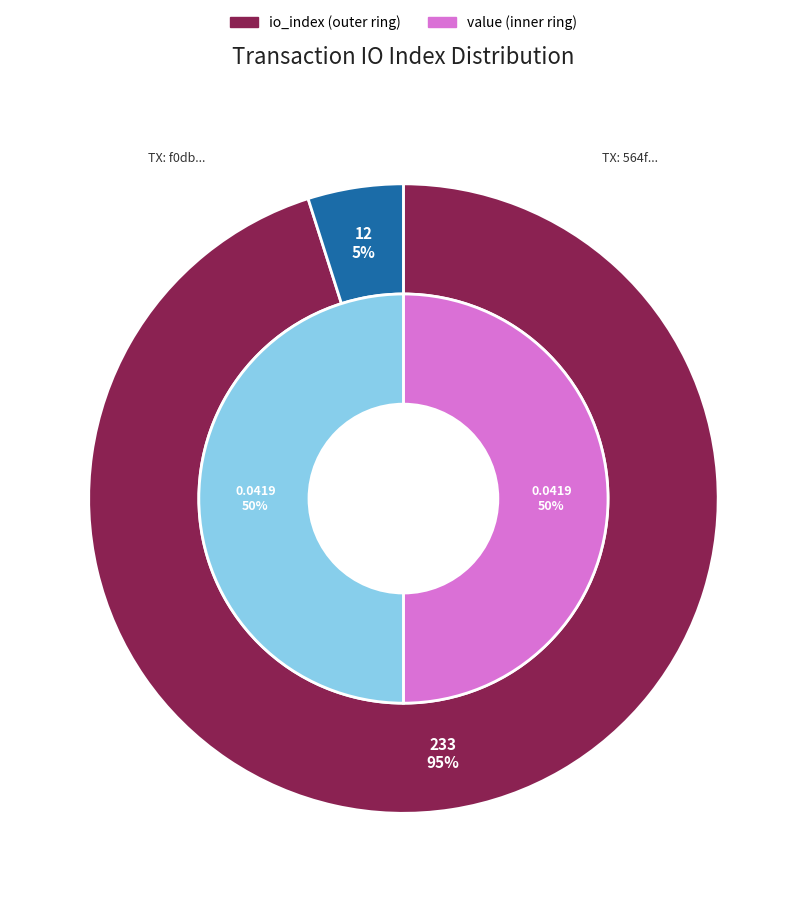

How many slices are in this pie chart?

2